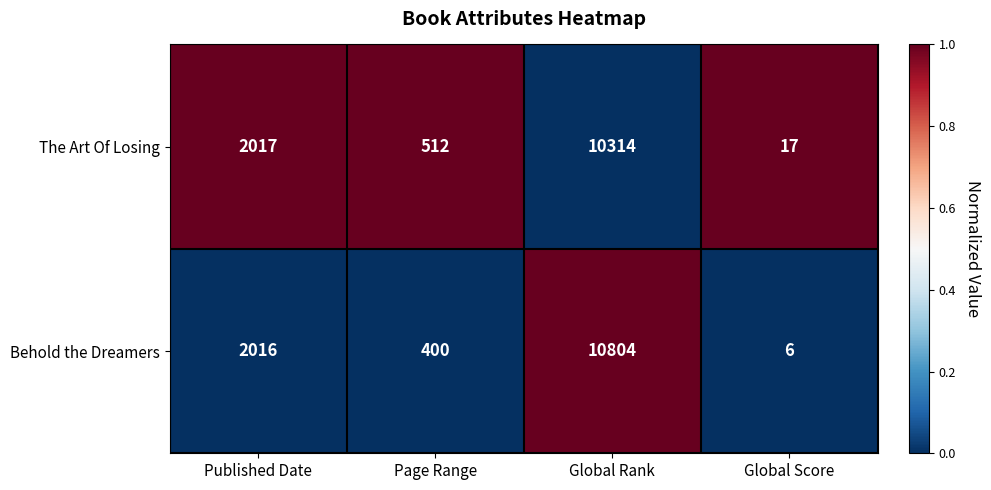

Is it true that The Art Of Losing equals 774 at Page Range?

False